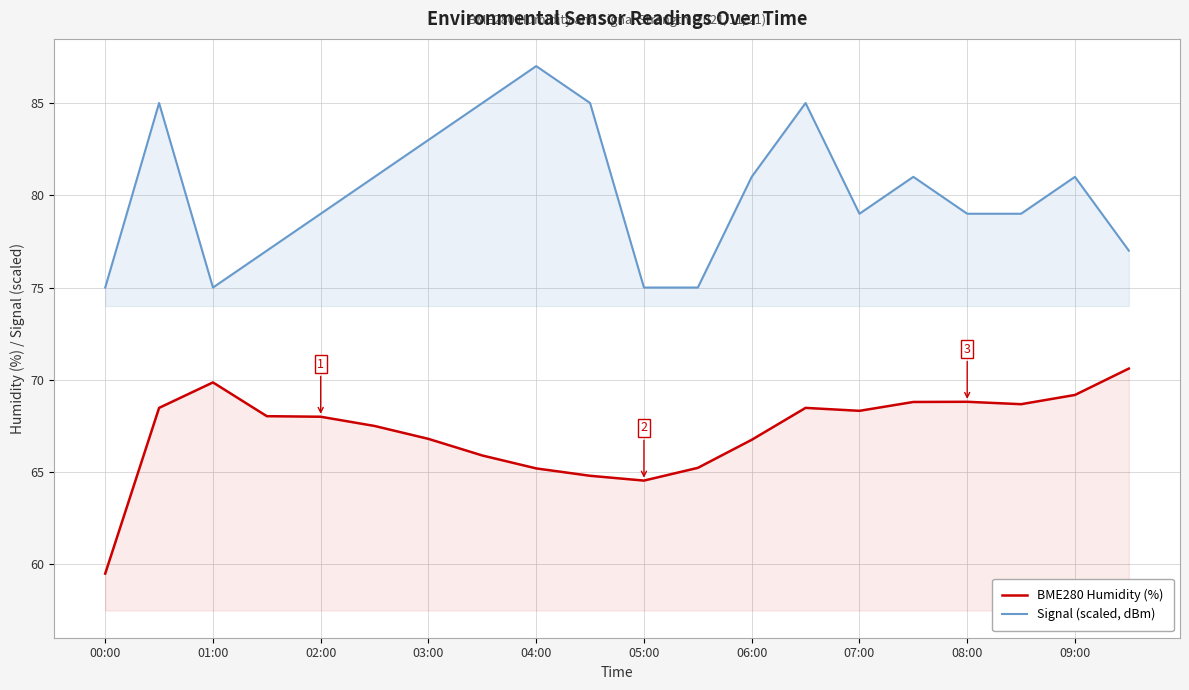

Read the Signal (scaled, dBm) value at 05:00.

75.0